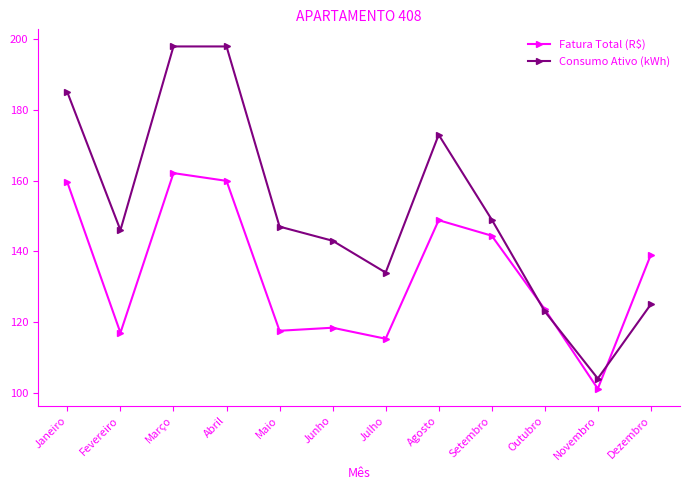

What is the label of the 6th point from the right?

Julho